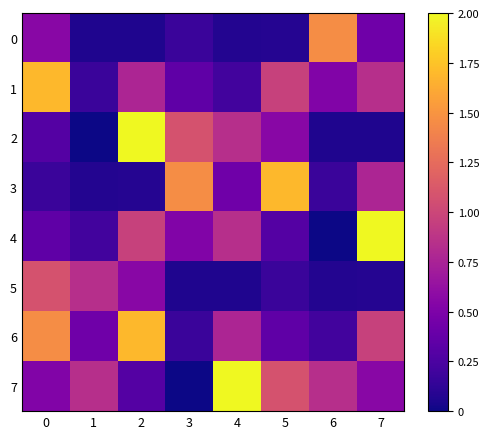

Between 1 and 3, which is larger?

3